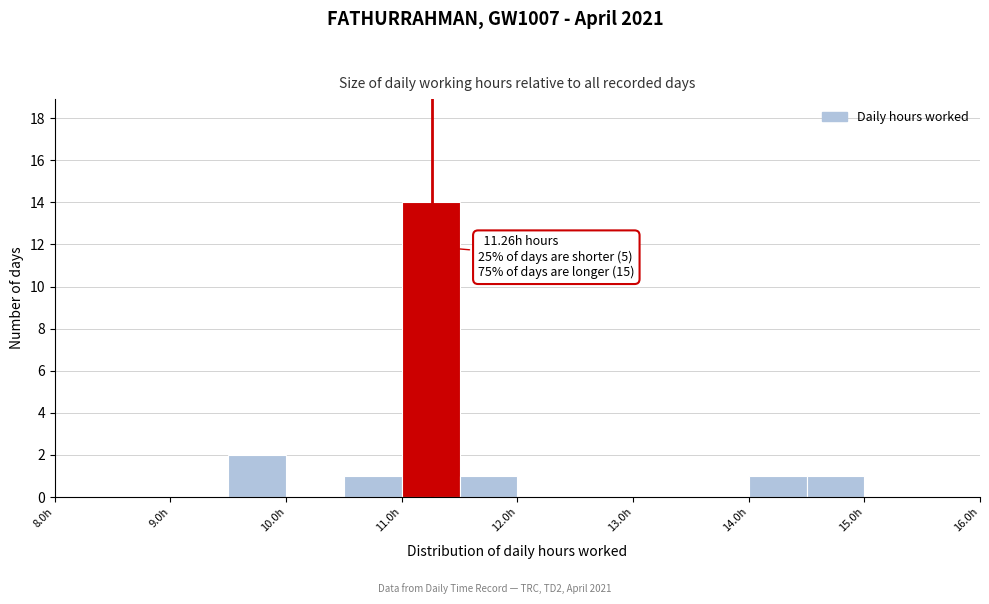

Over which range of the x-axis is the bar tallest?

11.0 to 11.5